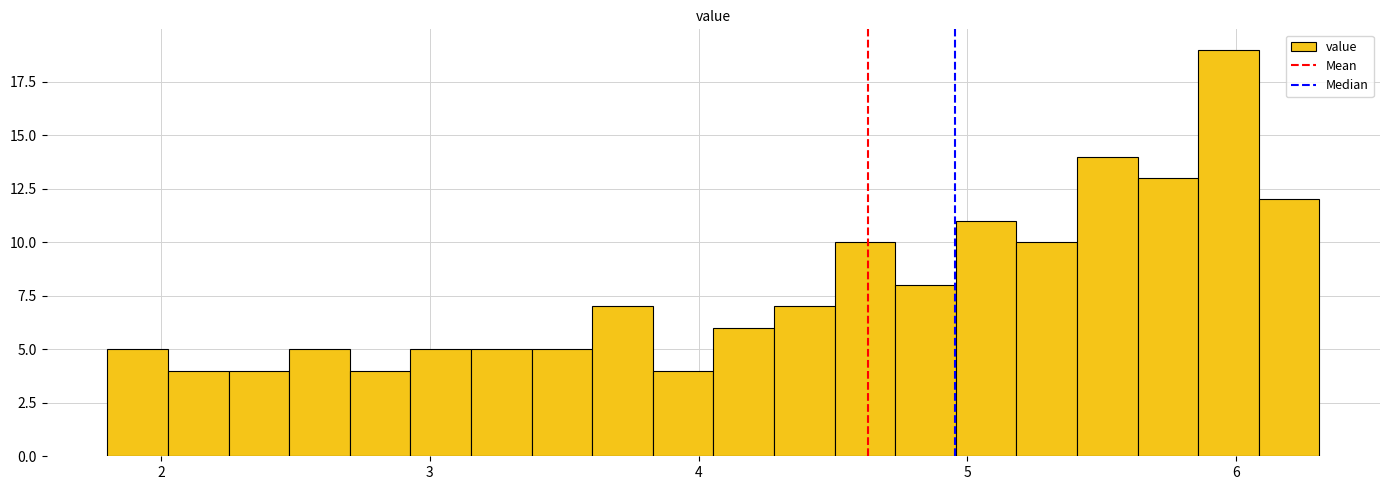

Around what value on the x-axis is the tallest bar? Give the approximate position of its centre, as read against the axis.

6.0